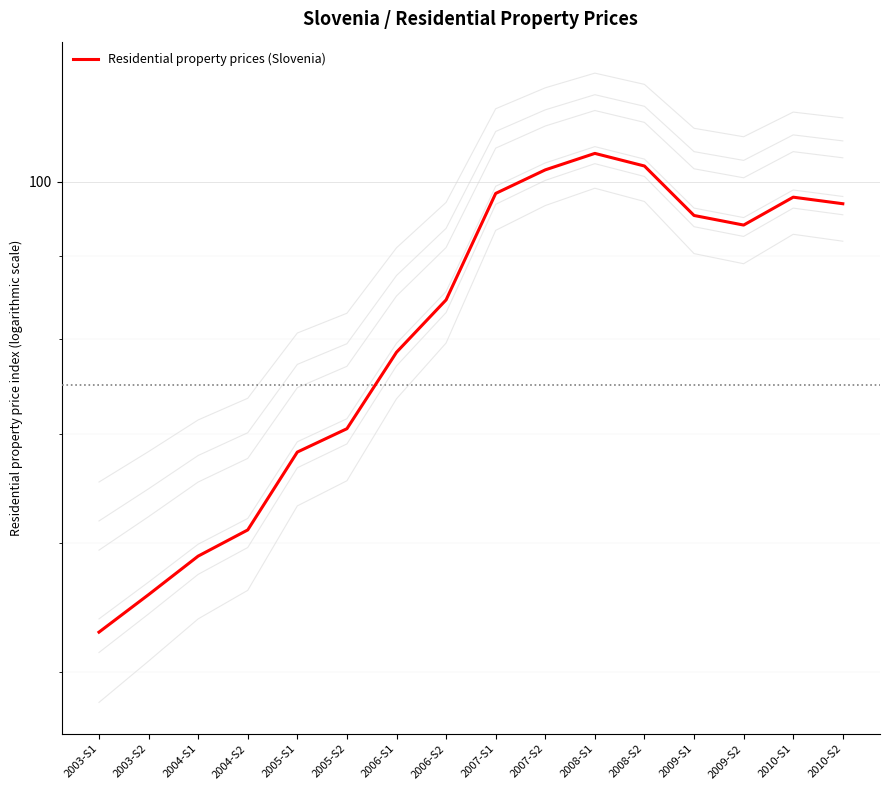

List the labels in order of value, smallest first.

2003-S1, 2003-S2, 2004-S1, 2004-S2, 2005-S1, 2005-S2, 2006-S1, 2006-S2, 2009-S2, 2009-S1, 2010-S2, 2010-S1, 2007-S1, 2007-S2, 2008-S2, 2008-S1